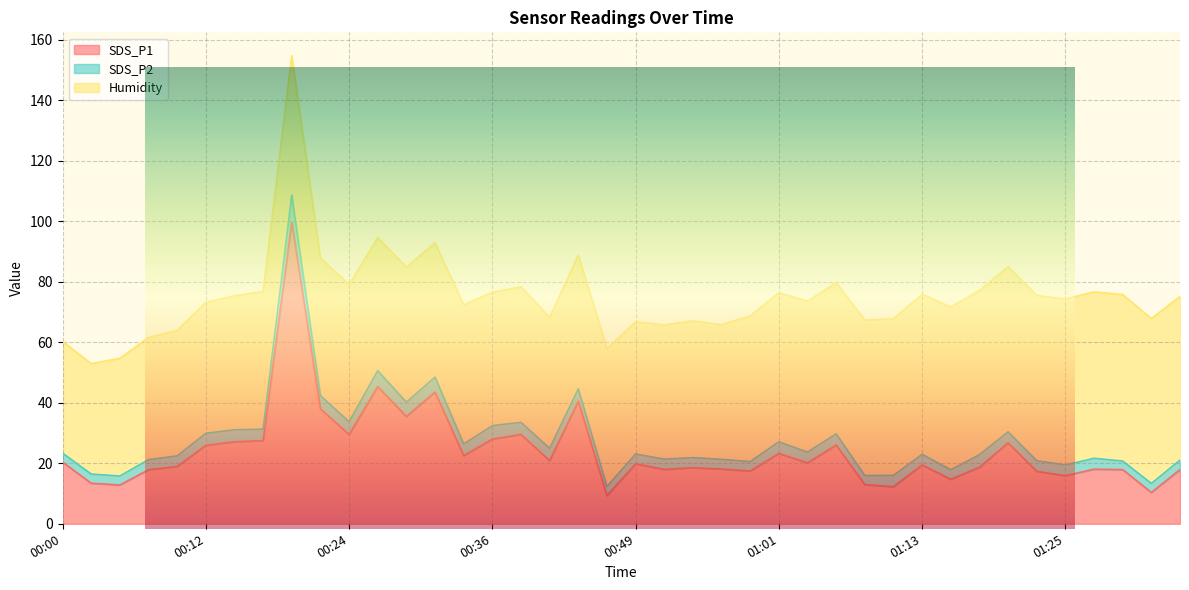

The SDS_P1 series shows 19.8 at 00:49. True or false?

True